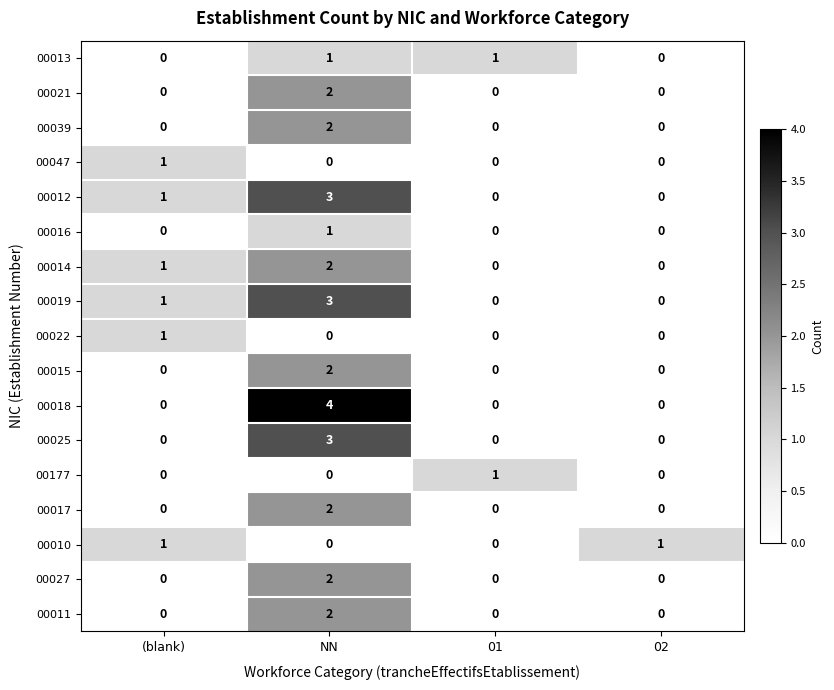

Count the number of categories in the chart.

4